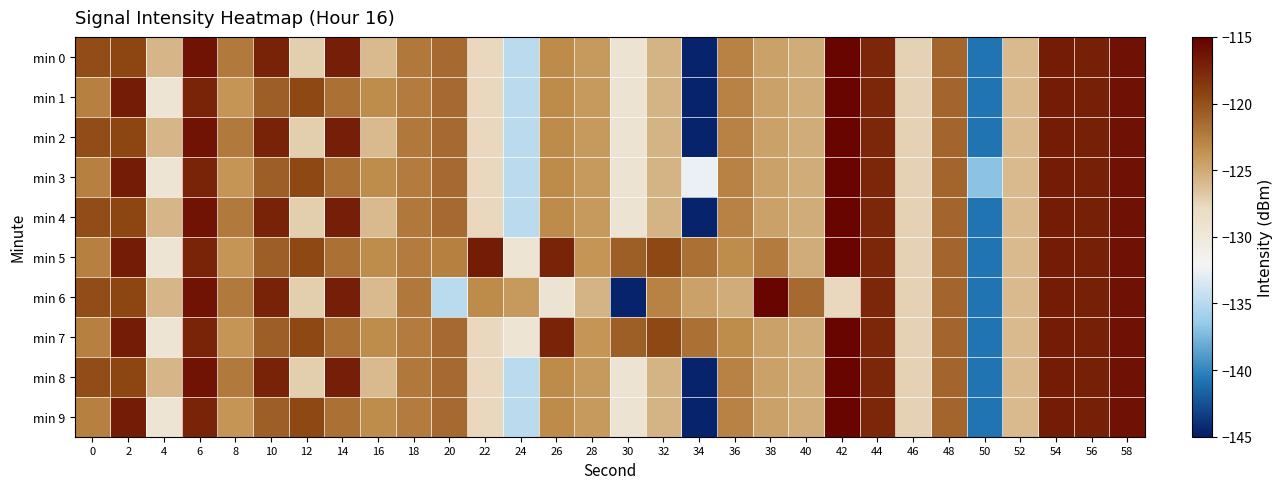

At which category is the sum across all series the highest?

58